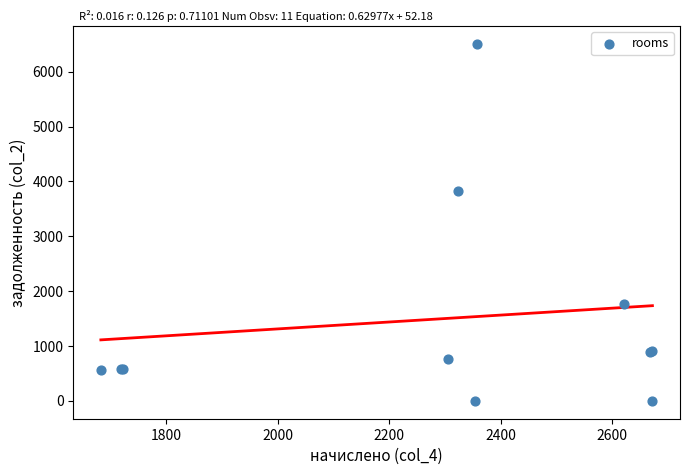

What Y value in the scatter plot is closest to 3255?

3829.9